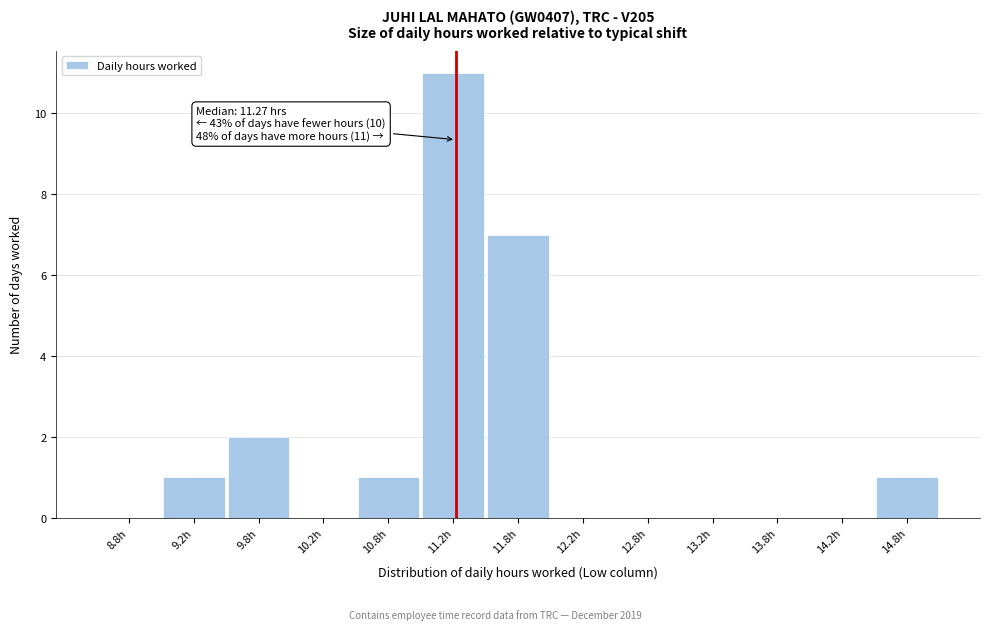

Over which range of the x-axis is the bar tallest?

11.0 to 11.5